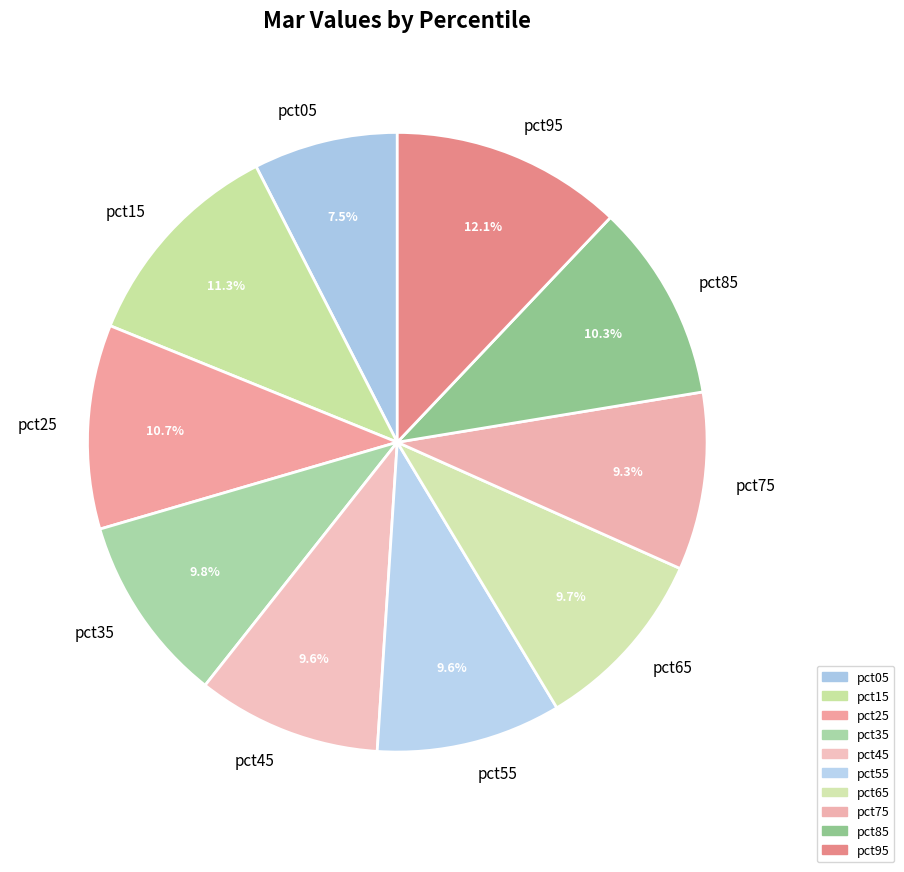

Which category has the biggest portion of the pie?

pct95